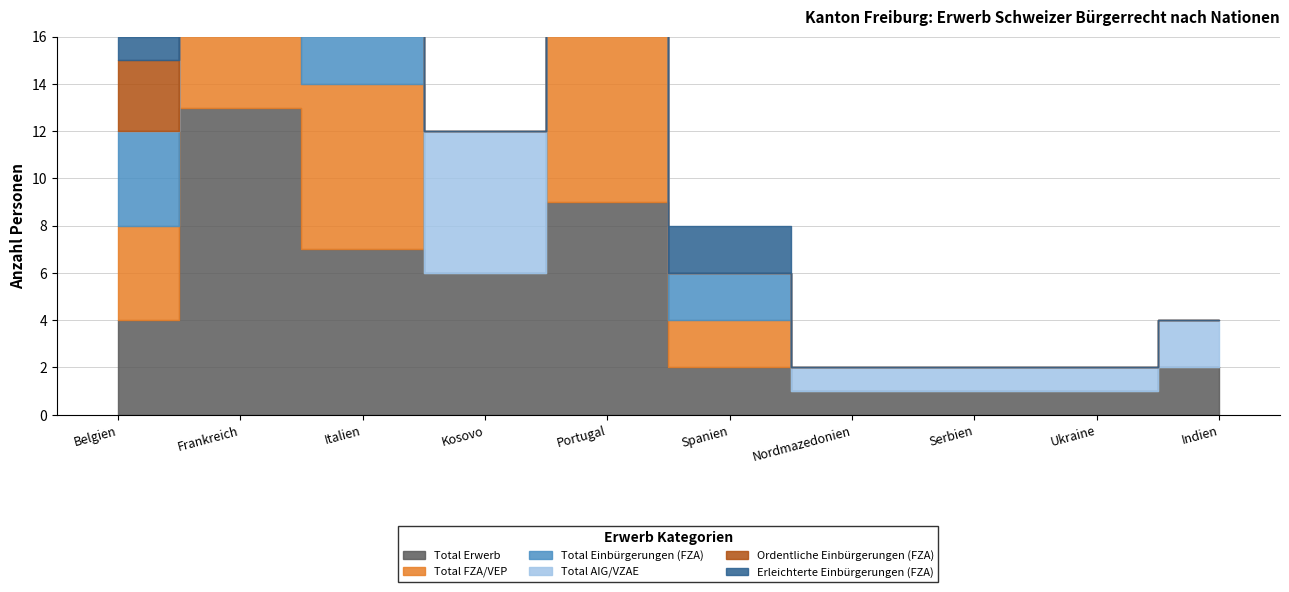

What is the label of the 4th point from the left?

Kosovo